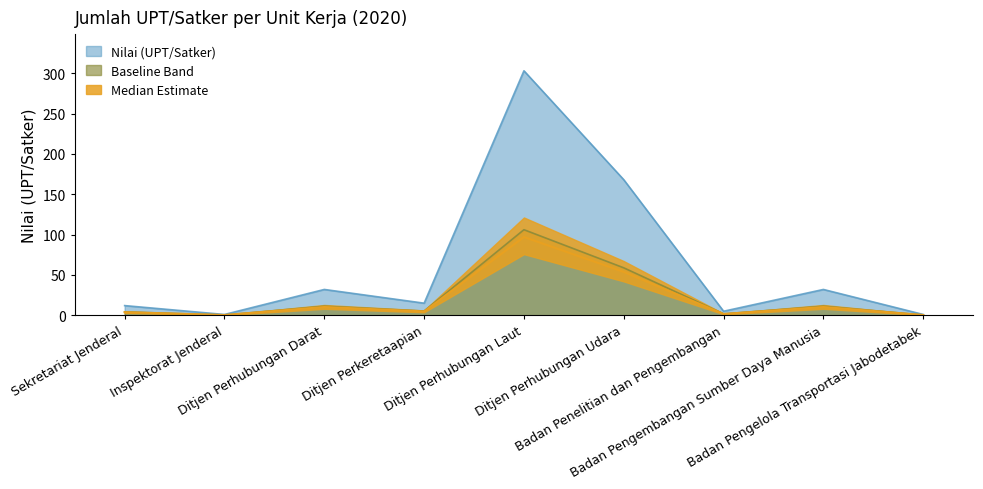

Where does the data first go above 5?

Ditjen Perhubungan Darat